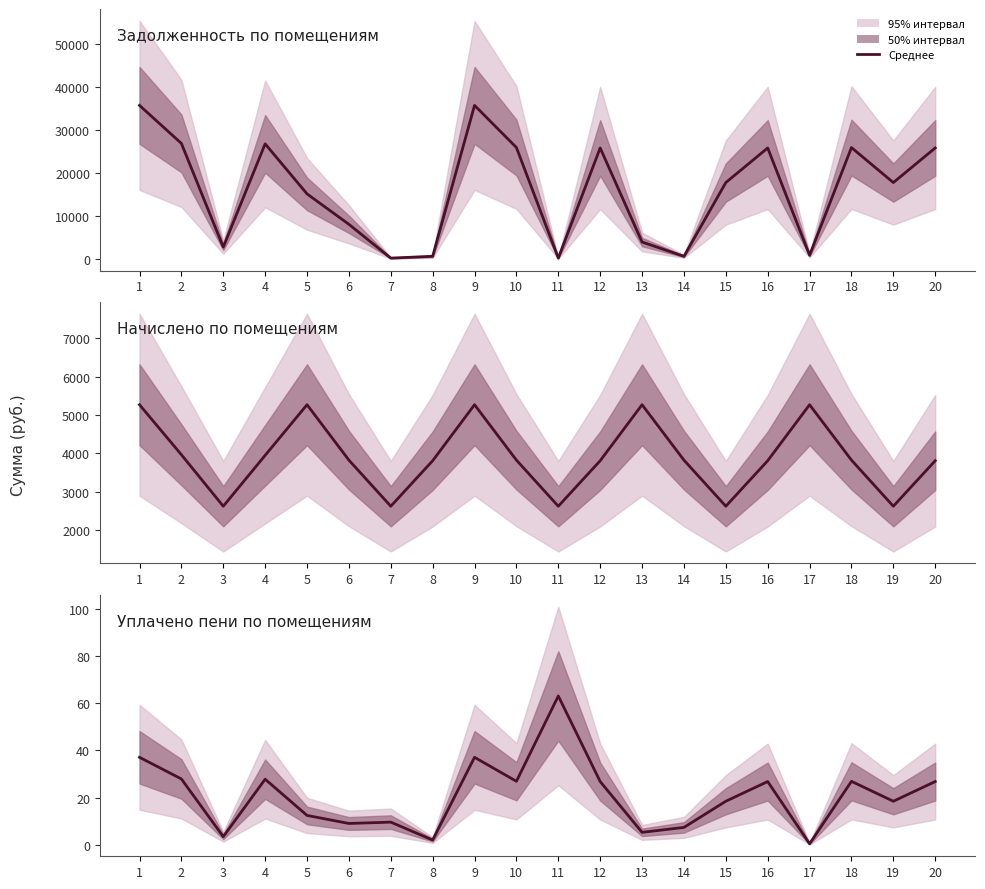

What is the difference between the second highest and second lowest values?

35.0